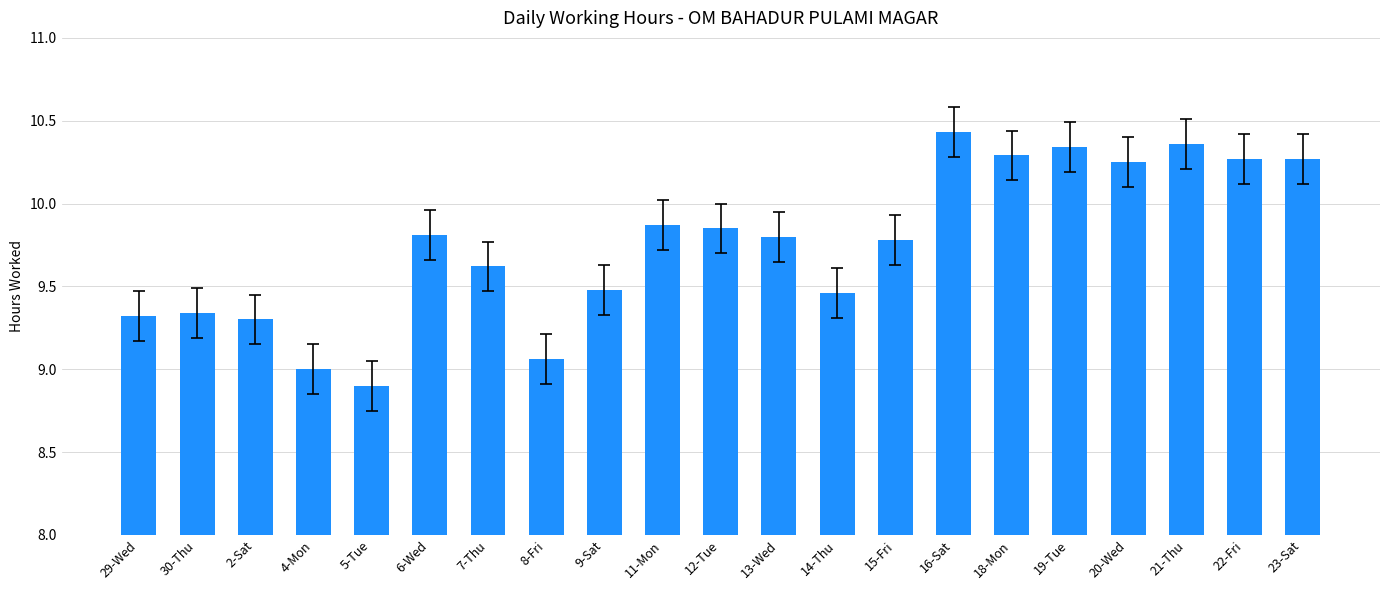

The value at 16-Sat is 2.9. True or false?

False